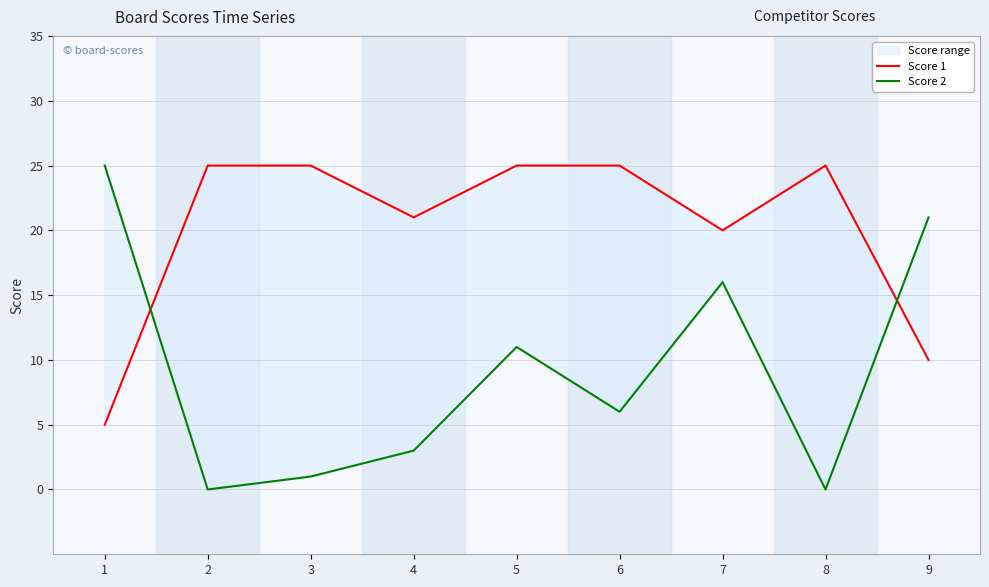

Which series has the widest spread of values?

Score 2